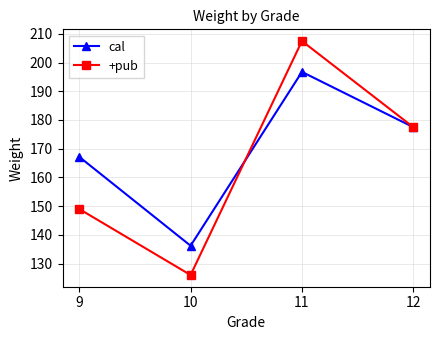

Which series has the widest spread of values?

+pub